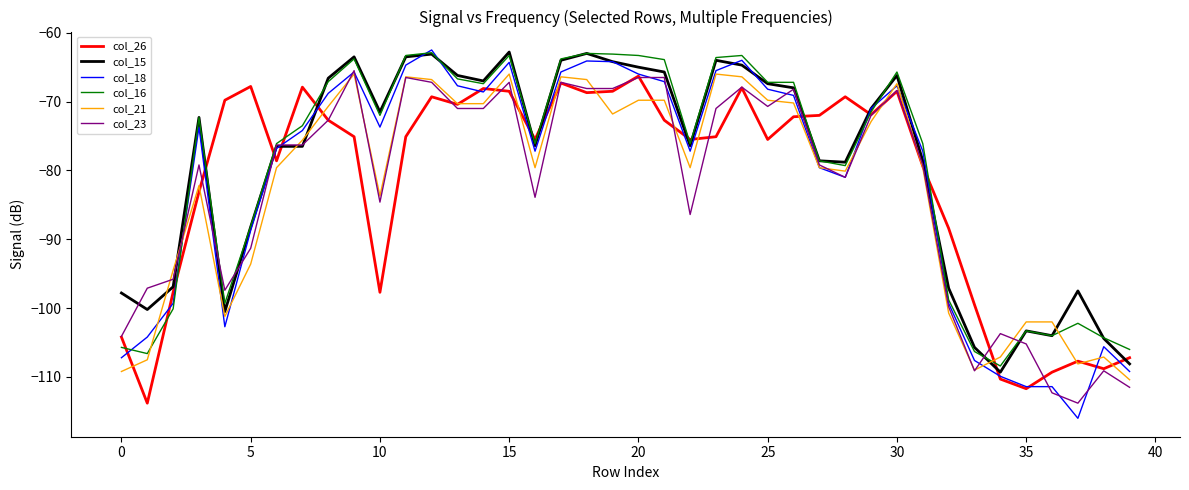

Which series has the widest spread of values?

col_18